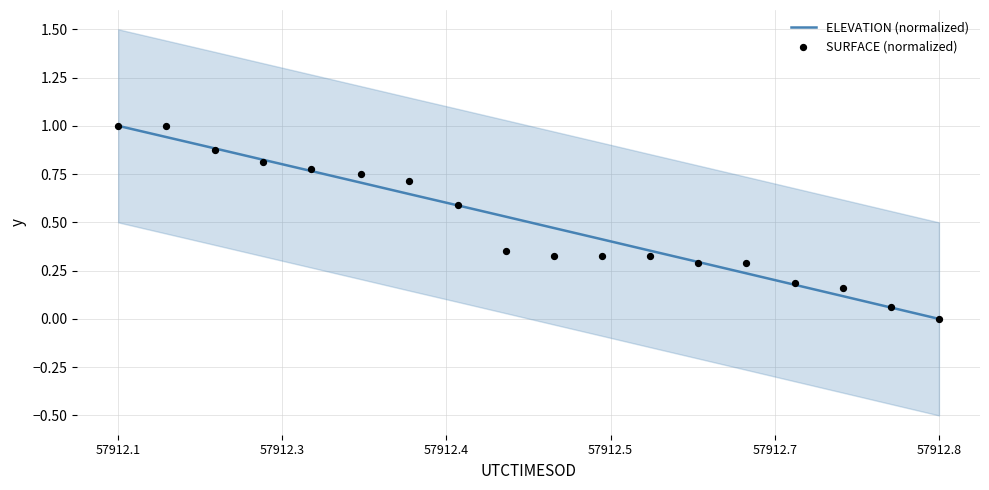

What are all the series names shown in the legend?

ELEVATION (normalized), SURFACE (normalized)